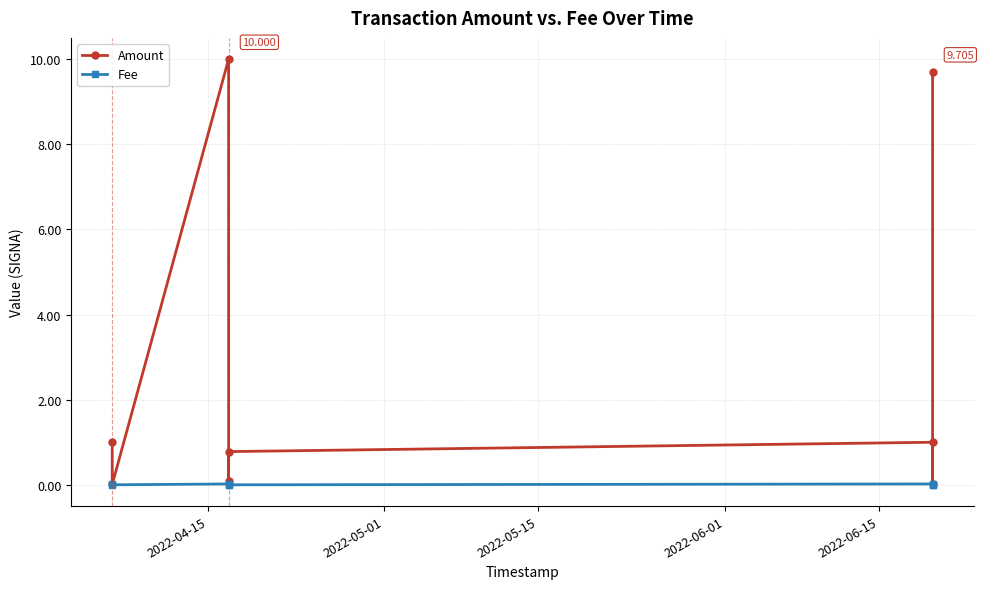

How many distinct data groups are displayed?

2